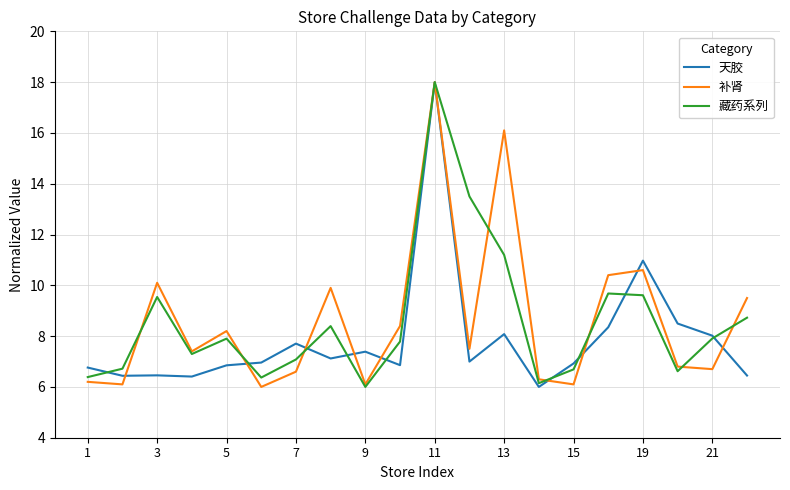

Is this an area chart (filled region under the line)?

No